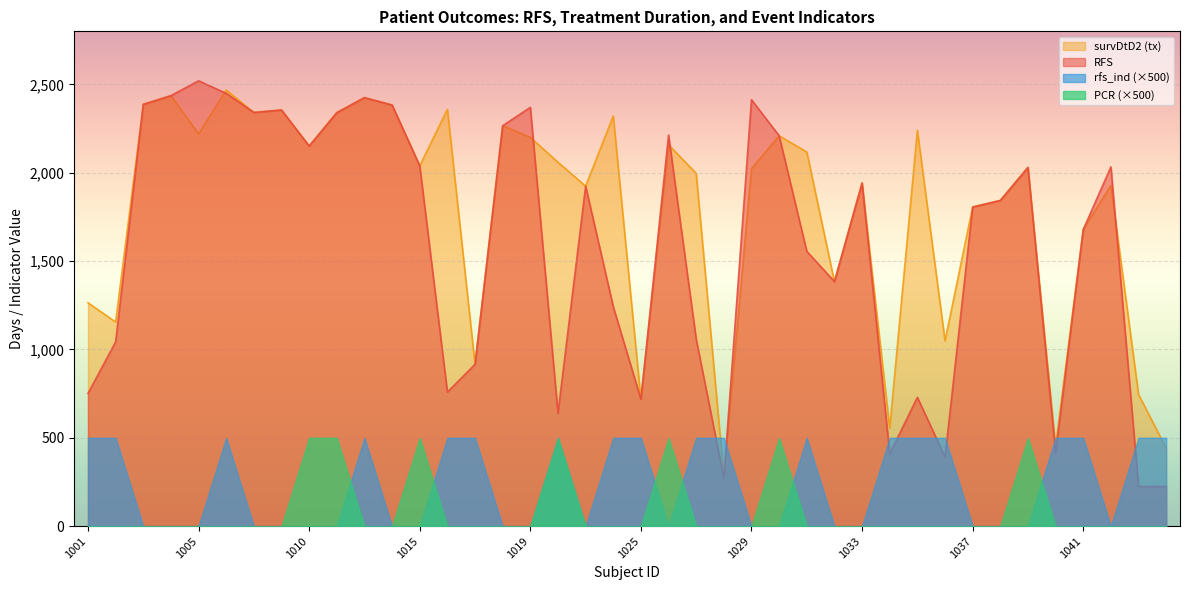

What is the highest value of the RFS series?

2520